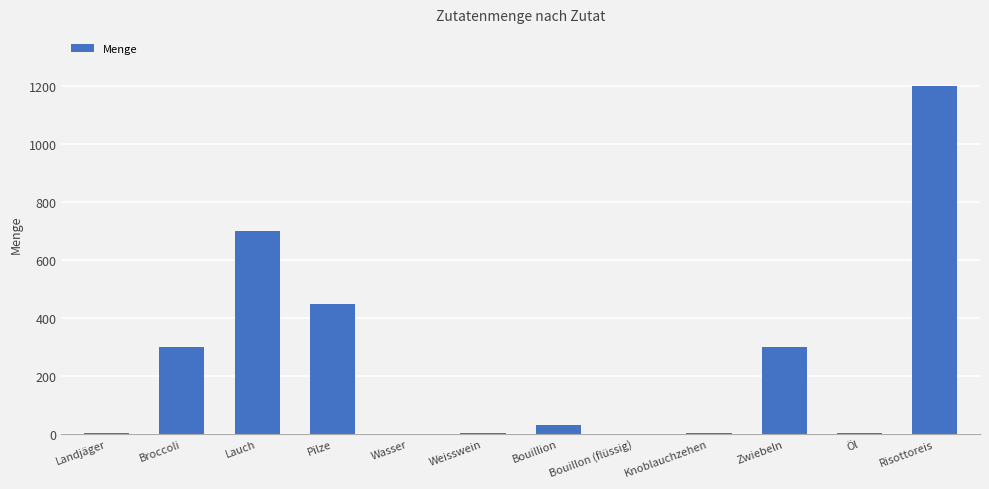

Which label corresponds to the largest value in the chart?

Risottoreis